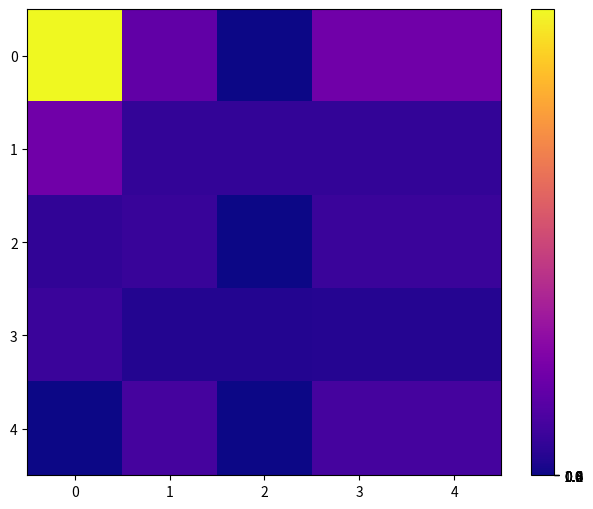

How many distinct data groups are displayed?

5